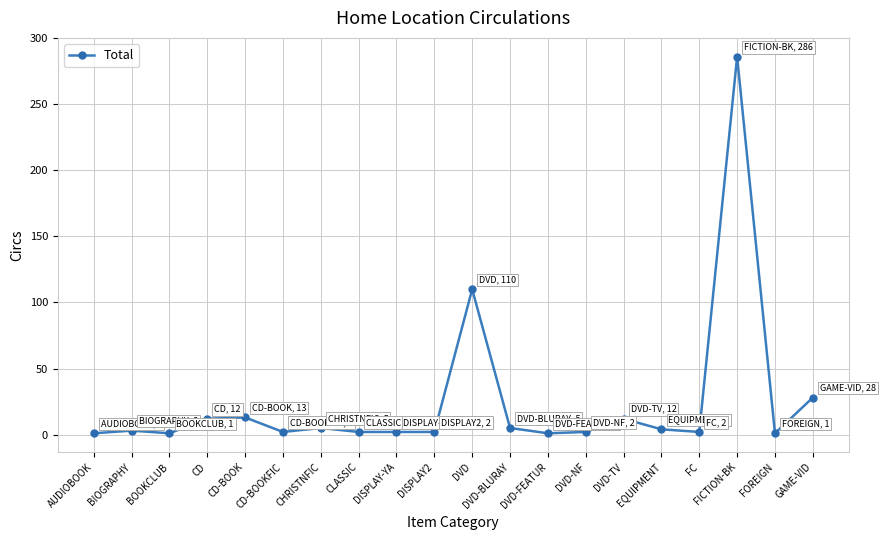

Which category has the highest value across all series?

FICTION-BK